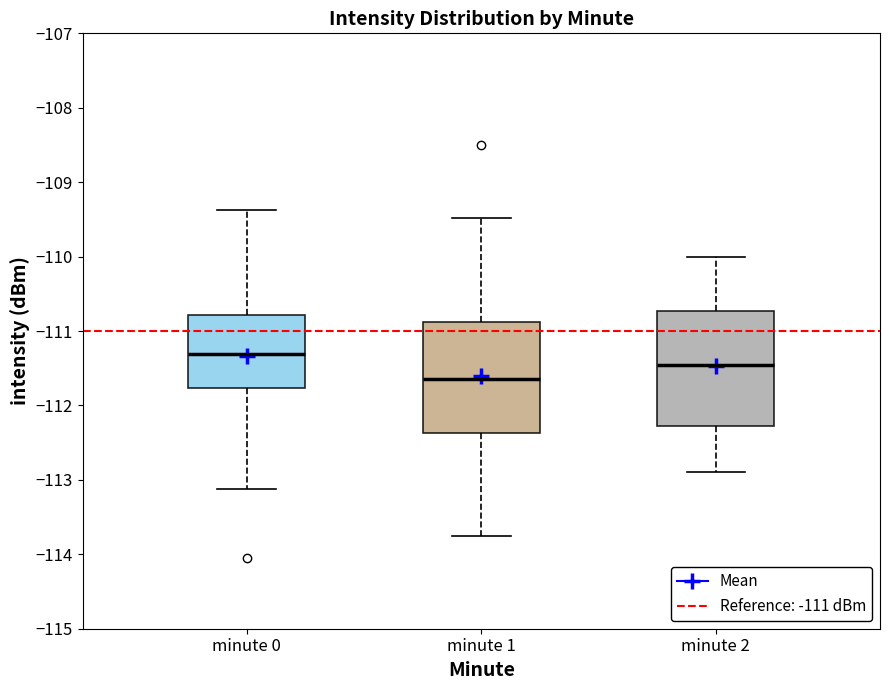

Which box has the highest median line?

minute 0